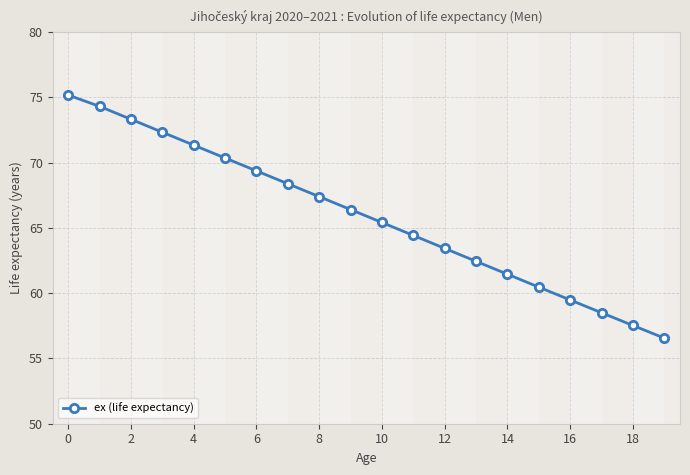

What is the minimum value shown in the chart?

56.6